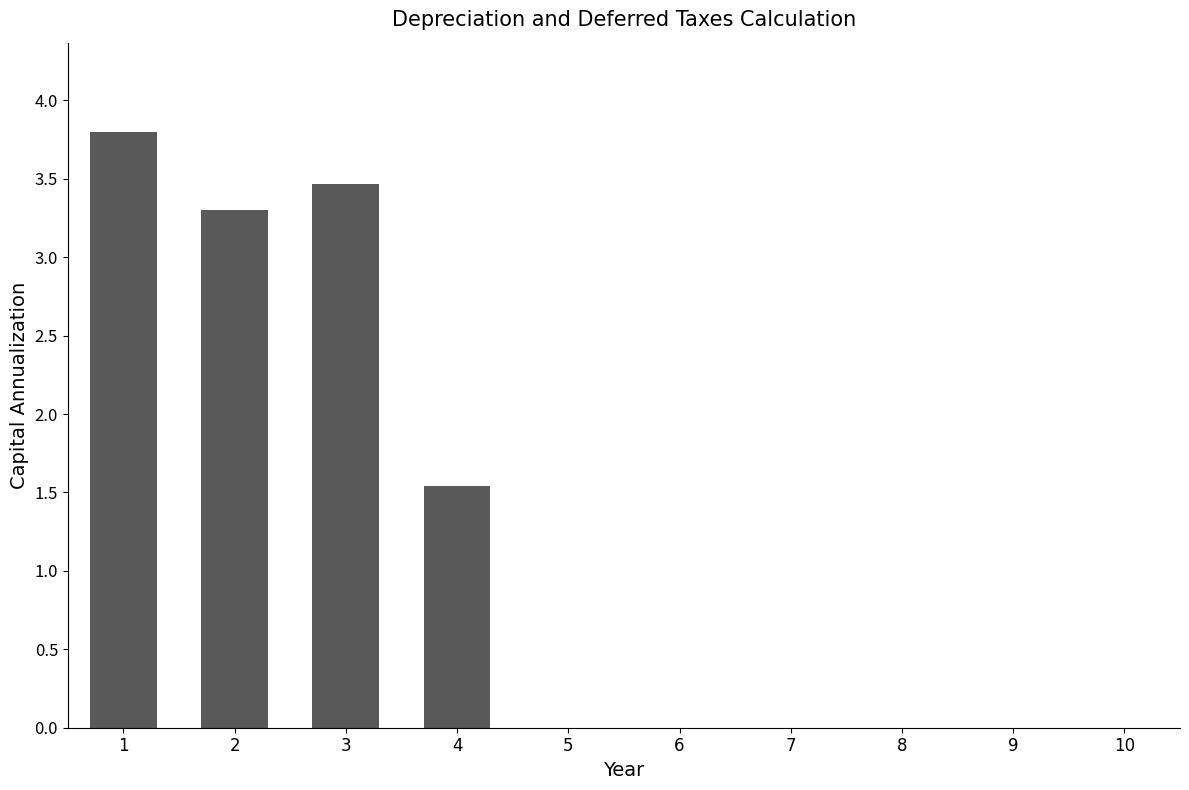

What is the maximum value shown in the chart?

3.8